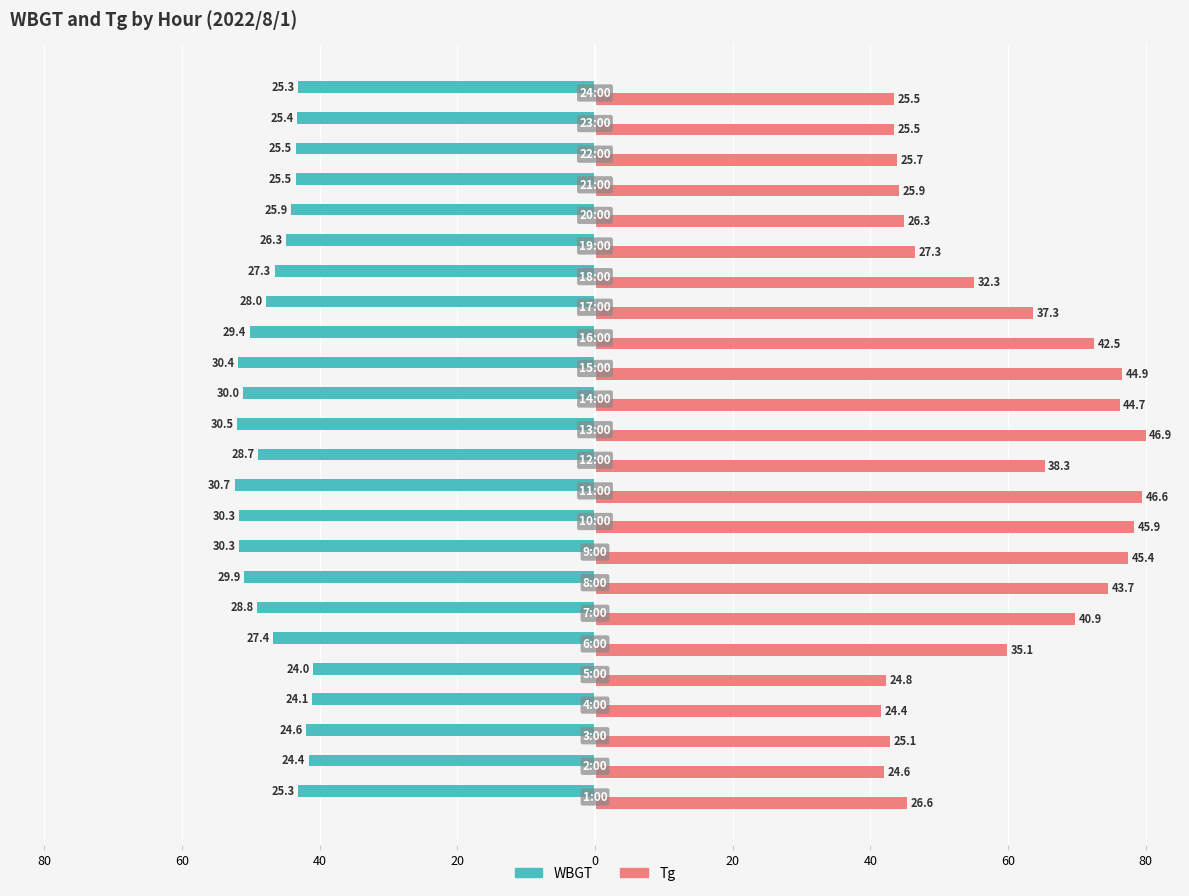

What are all the series names shown in the legend?

WBGT, Tg